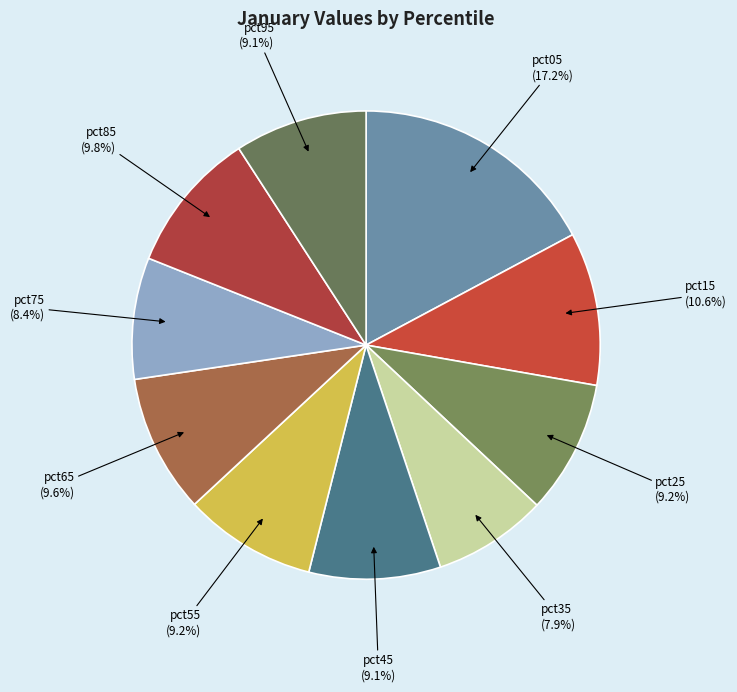

Rank the categories by value from lowest to highest.

pct35, pct75, pct45, pct95, pct55, pct25, pct65, pct85, pct15, pct05